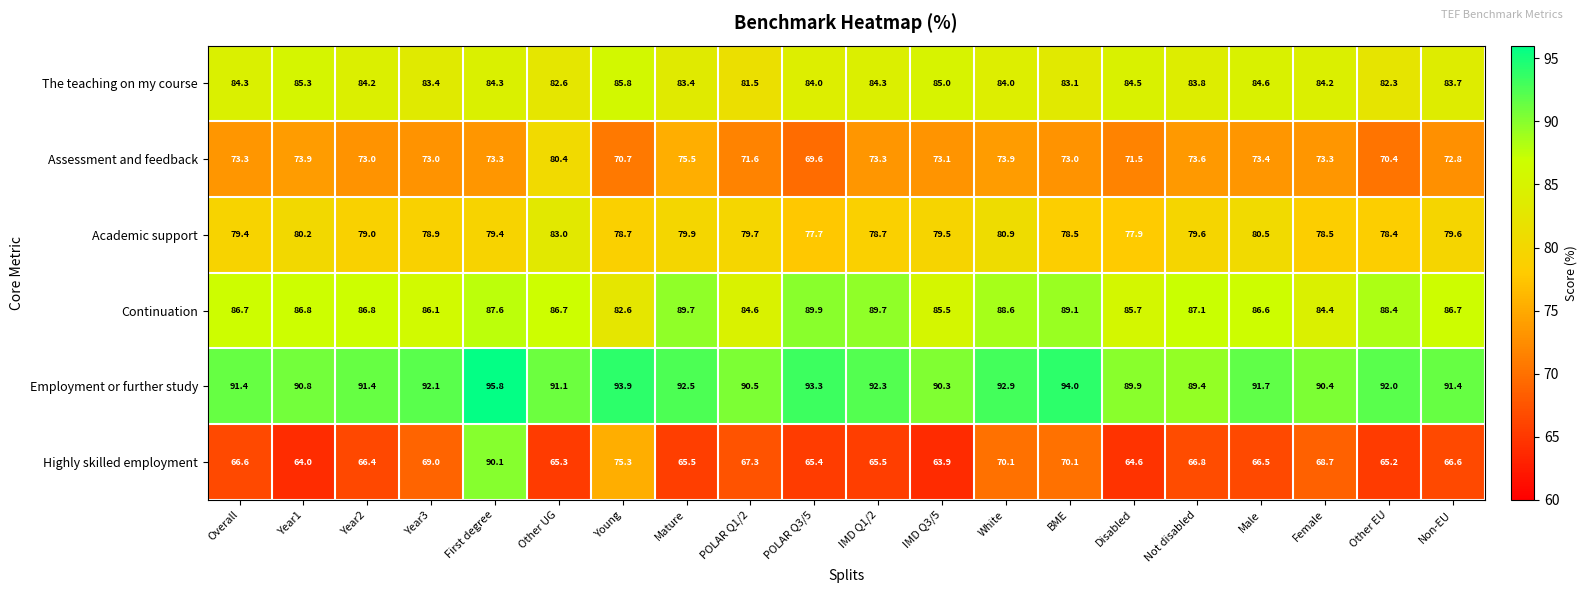

True or false: Continuation has a value of 59.7 at Other EU.

False